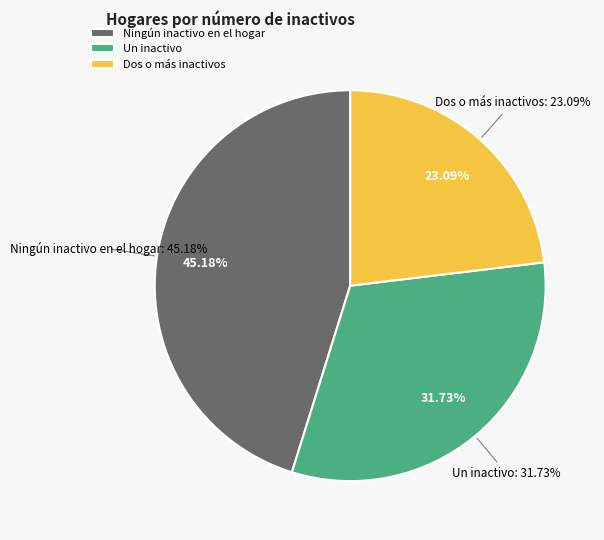

To the nearest percent, what percentage of the pie is Ningún inactivo en el hogar?

45%